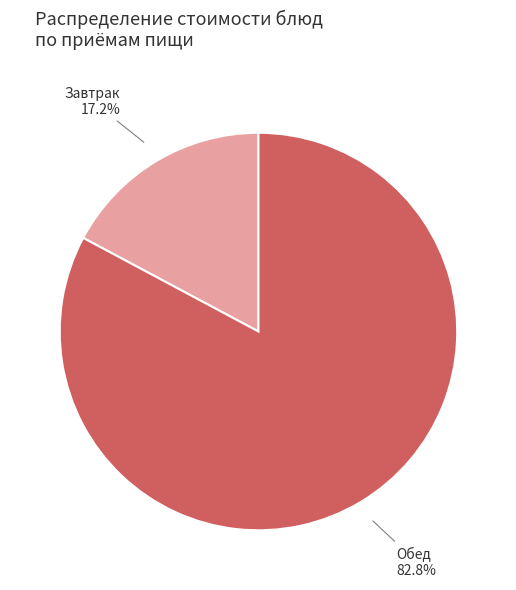

Is there any slice that represents more than half of the pie?

Yes